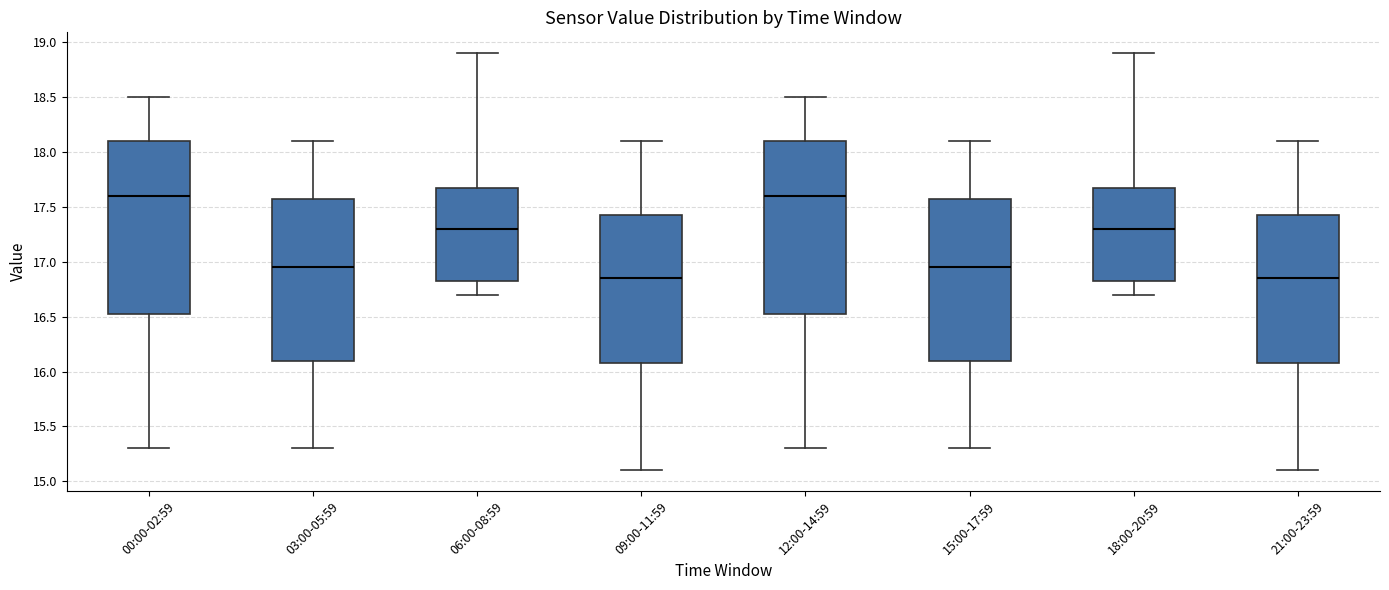

Reading left to right, read every box against the y-axis: the position of its median line, the range the box covers, and the ends of its whiskers. The values are not printed on the chart, so give them approximately, as read against the axis.

00:00-02:59: median 17.60, box 16.55 to 18.10, whiskers 15.30 to 18.50
03:00-05:59: median 16.95, box 16.10 to 17.60, whiskers 15.30 to 18.10
06:00-08:59: median 17.30, box 16.85 to 17.70, whiskers 16.70 to 18.90
09:00-11:59: median 16.85, box 16.10 to 17.45, whiskers 15.10 to 18.10
12:00-14:59: median 17.60, box 16.55 to 18.10, whiskers 15.30 to 18.50
15:00-17:59: median 16.95, box 16.10 to 17.60, whiskers 15.30 to 18.10
18:00-20:59: median 17.30, box 16.85 to 17.70, whiskers 16.70 to 18.90
21:00-23:59: median 16.85, box 16.10 to 17.45, whiskers 15.10 to 18.10